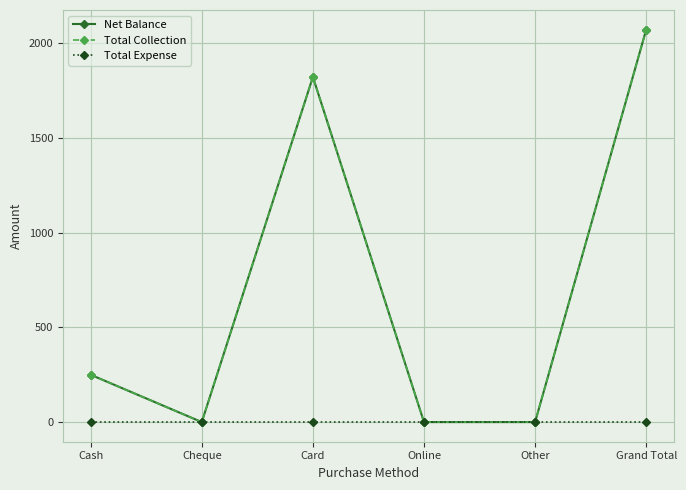

What position from the left is Card?

3